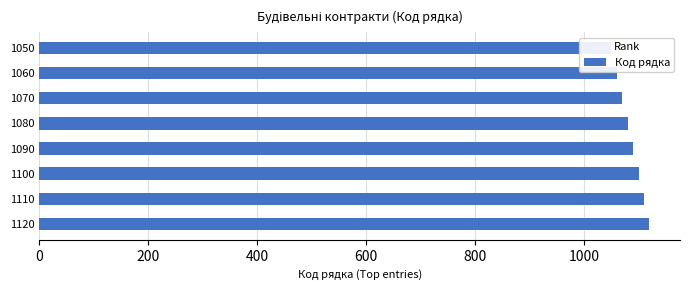

What is the difference between the second highest and minimum values?

60